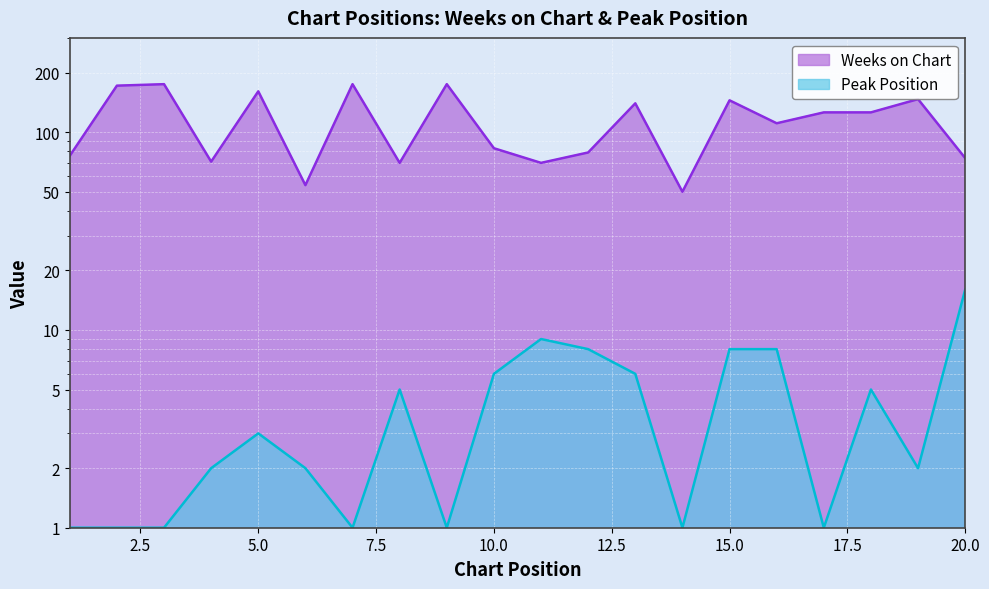

Which label corresponds to the largest value in the chart?

3